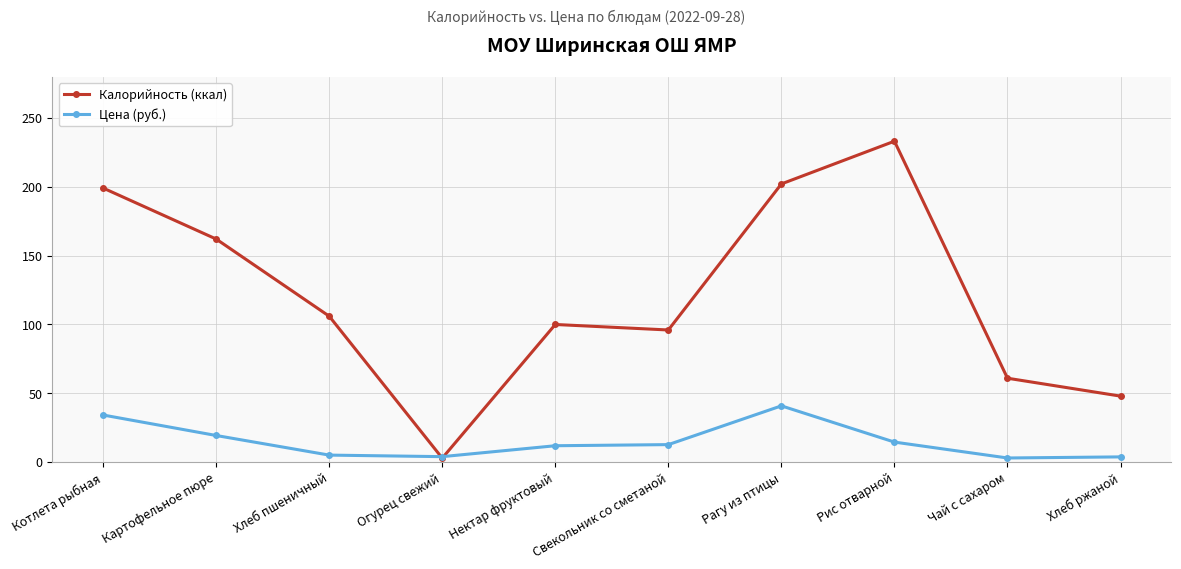

What is the value of the Цена (руб.) point at the 9th from the left?

3.1